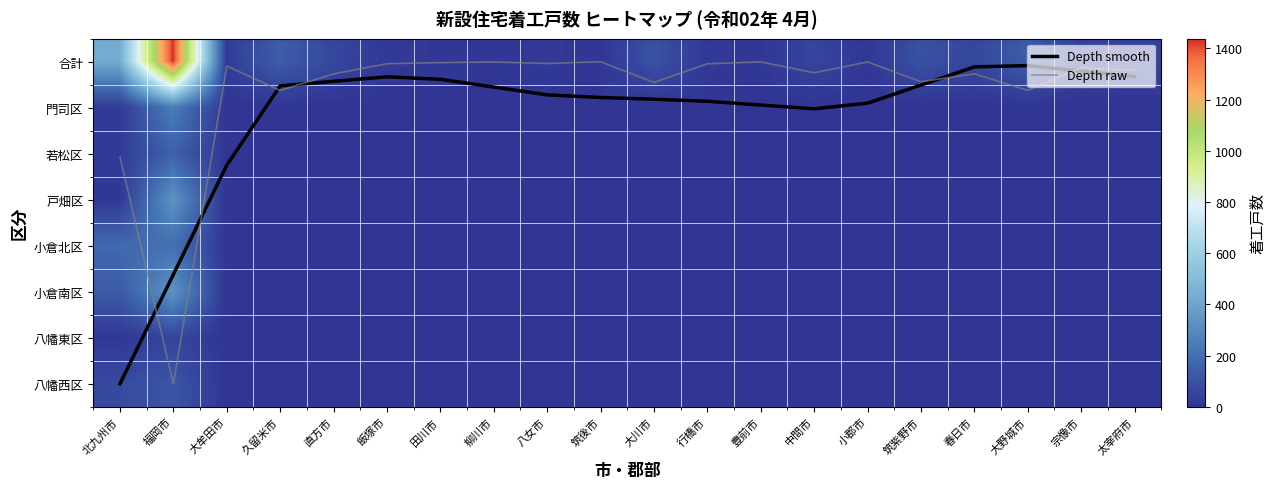

List the labels in order of 八幡西区 value, largest first.

福岡市, 北九州市, 大牟田市, 久留米市, 直方市, 飯塚市, 田川市, 柳川市, 八女市, 筑後市, 大川市, 行橋市, 豊前市, 中間市, 小郡市, 筑紫野市, 春日市, 大野城市, 宗像市, 太宰府市